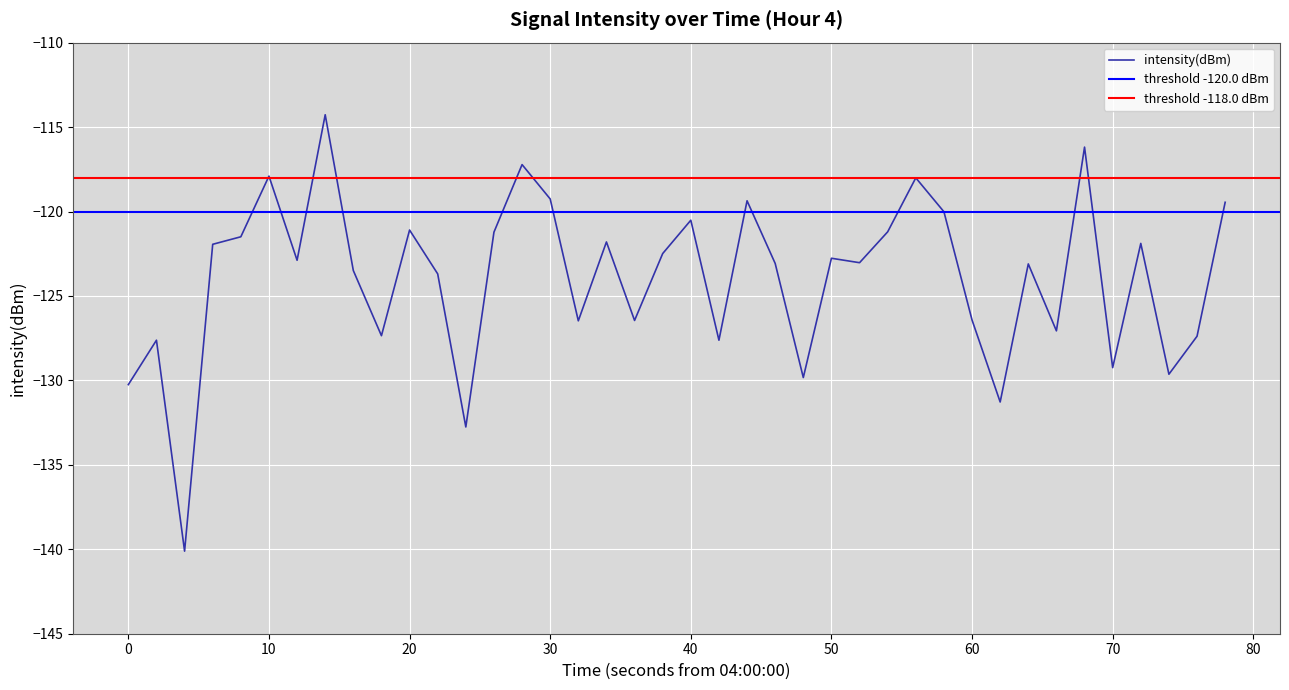

What is the difference between the maximum and minimum values?

25.8